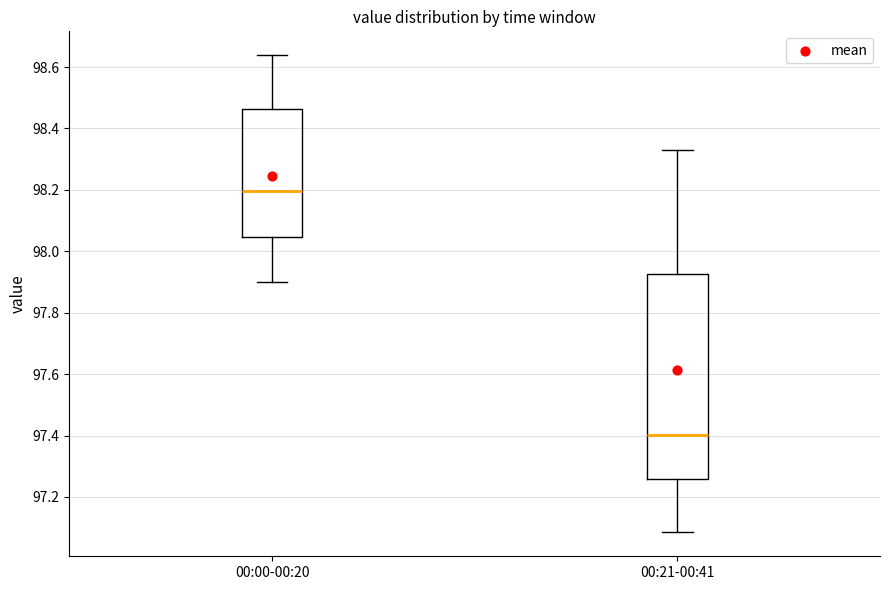

Reading left to right, read every box against the y-axis: the position of its median line, the range the box covers, and the ends of its whiskers. The values are not printed on the chart, so give them approximately, as read against the axis.

00:00-00:20: median 98.20, box 98.04 to 98.46, whiskers 97.90 to 98.64
00:21-00:41: median 97.40, box 97.26 to 97.92, whiskers 97.08 to 98.32